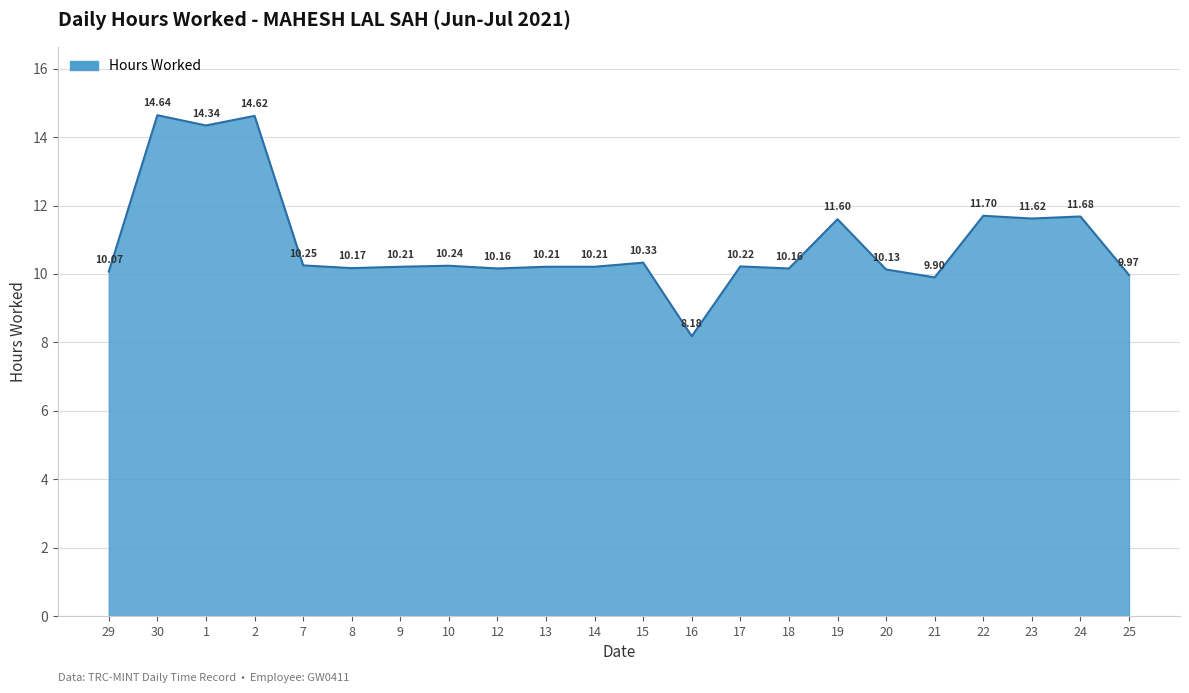

What is the ratio of the value at 29 to the value at 8?

1.0